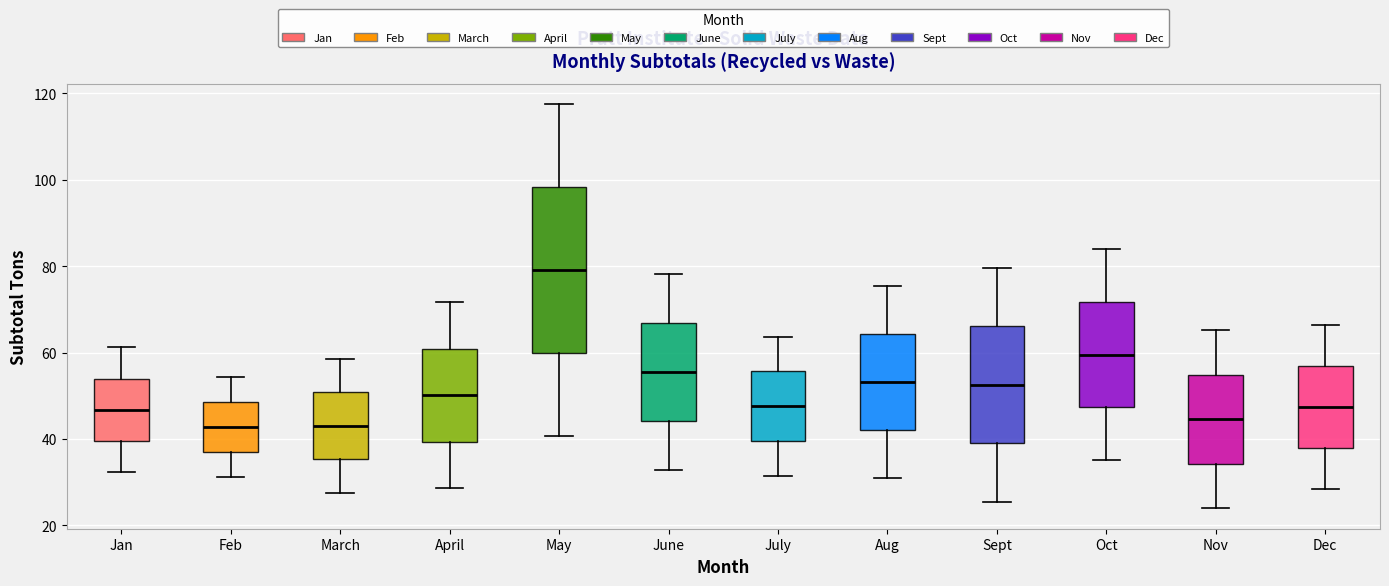

Reading left to right, read every box against the y-axis: the position of its median line, the range the box covers, and the ends of its whiskers. The values are not printed on the chart, so give them approximately, as read against the axis.

Jan: median 46, box 40 to 54, whiskers 32 to 62
Feb: median 42, box 38 to 48, whiskers 32 to 54
March: median 44, box 36 to 50, whiskers 28 to 58
April: median 50, box 40 to 60, whiskers 28 to 72
May: median 80, box 60 to 98, whiskers 40 to 118
June: median 56, box 44 to 66, whiskers 32 to 78
July: median 48, box 40 to 56, whiskers 32 to 64
Aug: median 54, box 42 to 64, whiskers 32 to 76
Sept: median 52, box 38 to 66, whiskers 26 to 80
Oct: median 60, box 48 to 72, whiskers 36 to 84
Nov: median 44, box 34 to 54, whiskers 24 to 66
Dec: median 48, box 38 to 56, whiskers 28 to 66